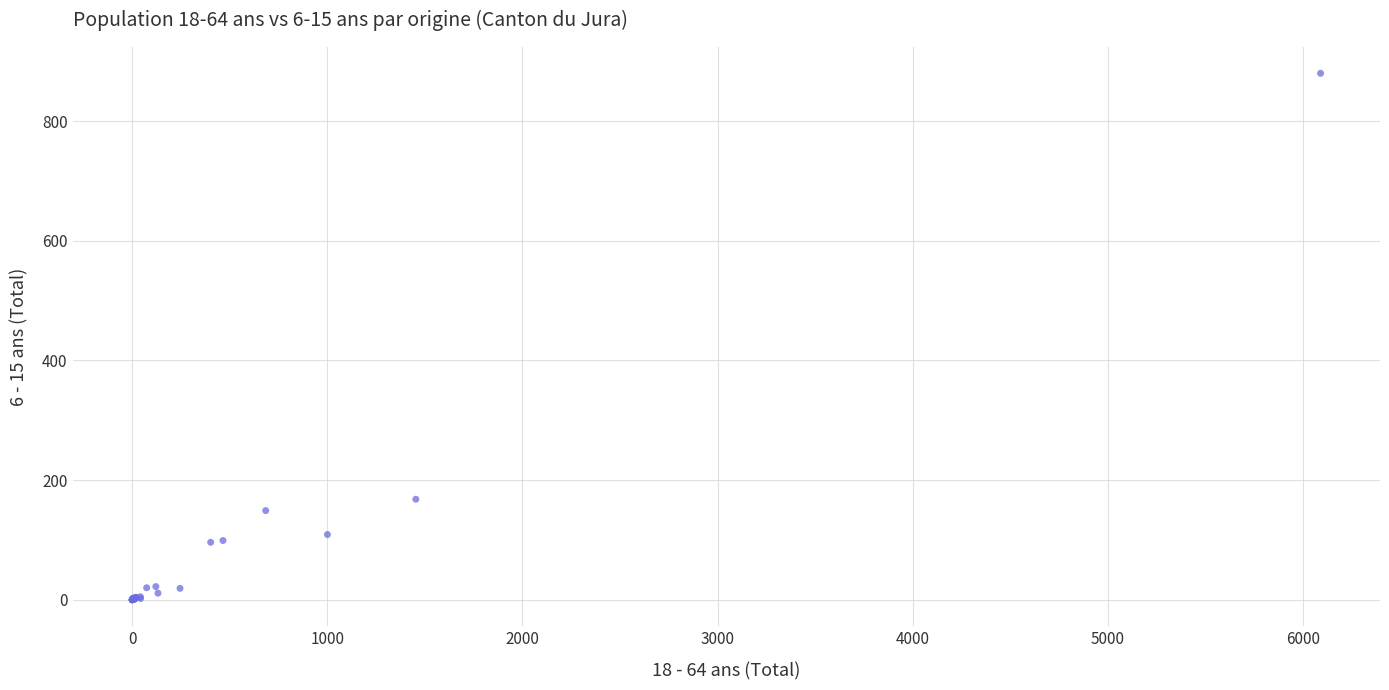

What Y value in the scatter plot is closest to 440?

168